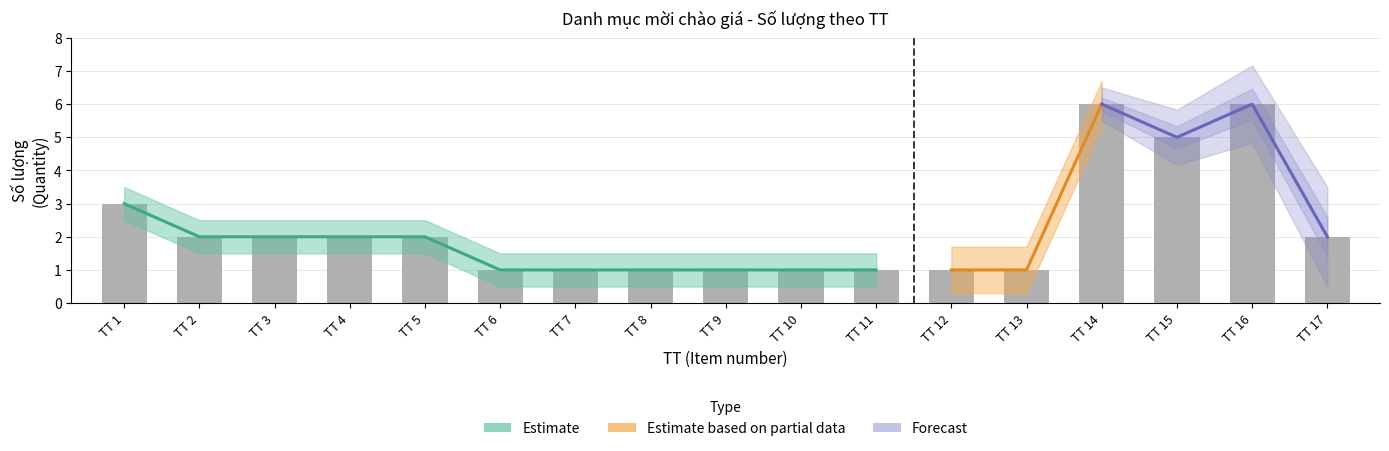

What is the ratio of the value at TT 2 to the value at TT 15?

0.4